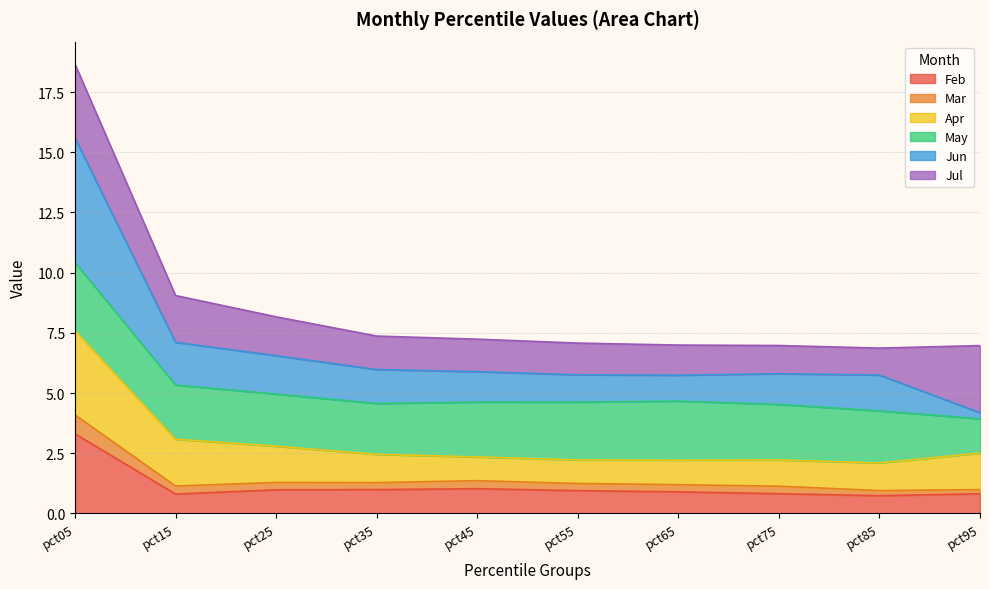

True or false: Jun and Mar cross at least once.

False